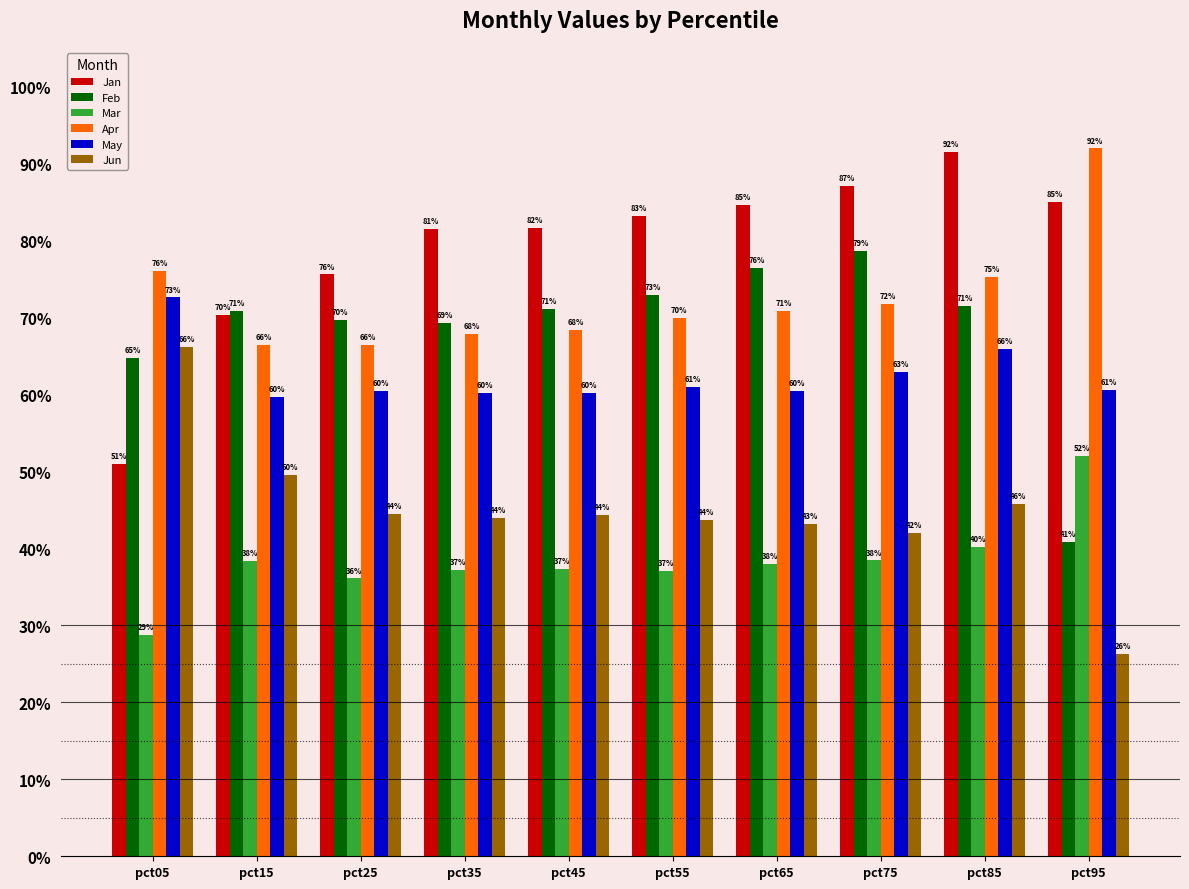

Is the value of Jan at pct35 greater than the value of May at pct05?

Yes